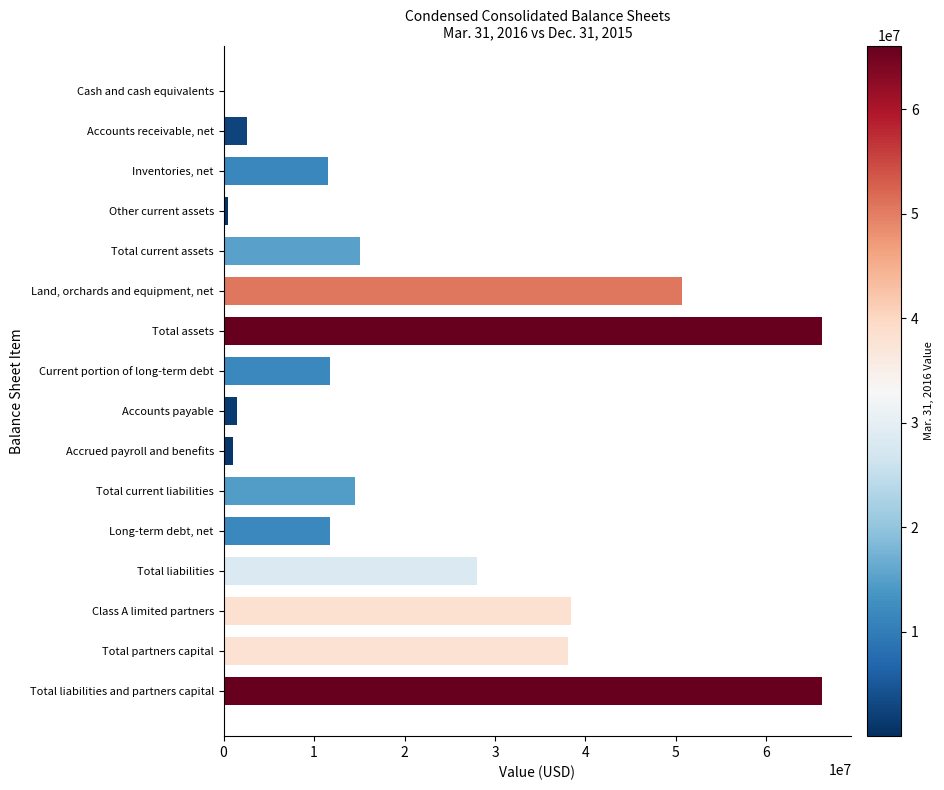

What is the sum of the values at Current portion of long-term debt and Total current liabilities?

26342000